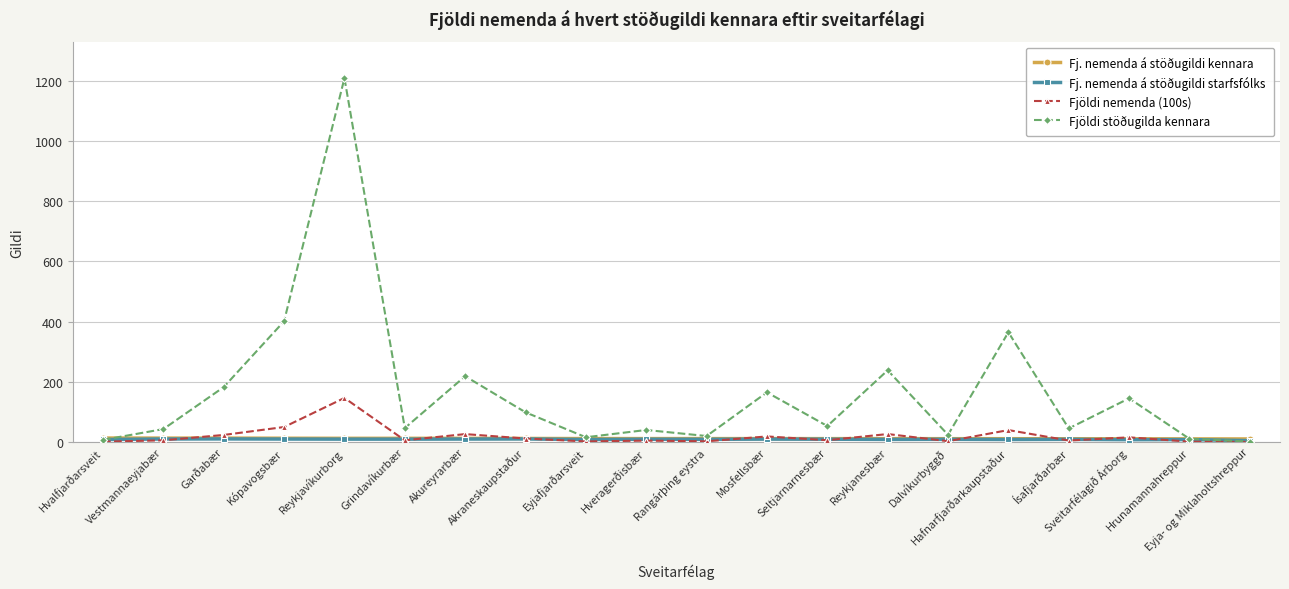

What is the total value across all series at Vestmannaeyjabær?

70.9